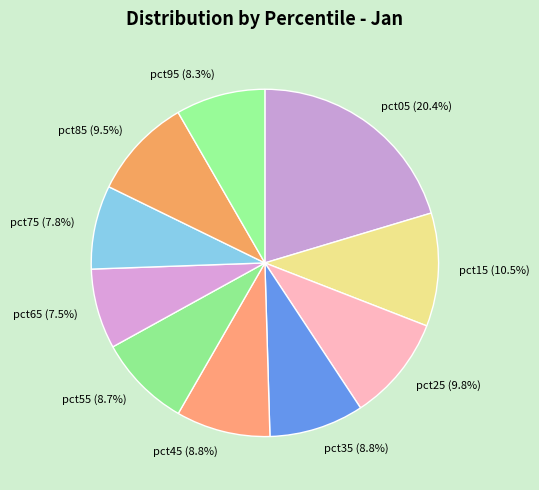

What percentage is the pct55 slice, to the nearest percent?

9%